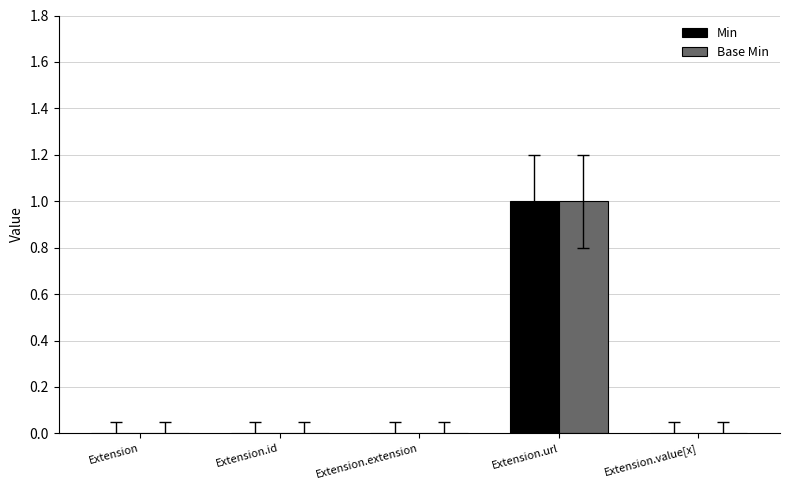

At which category is the sum across all series the highest?

Extension.url